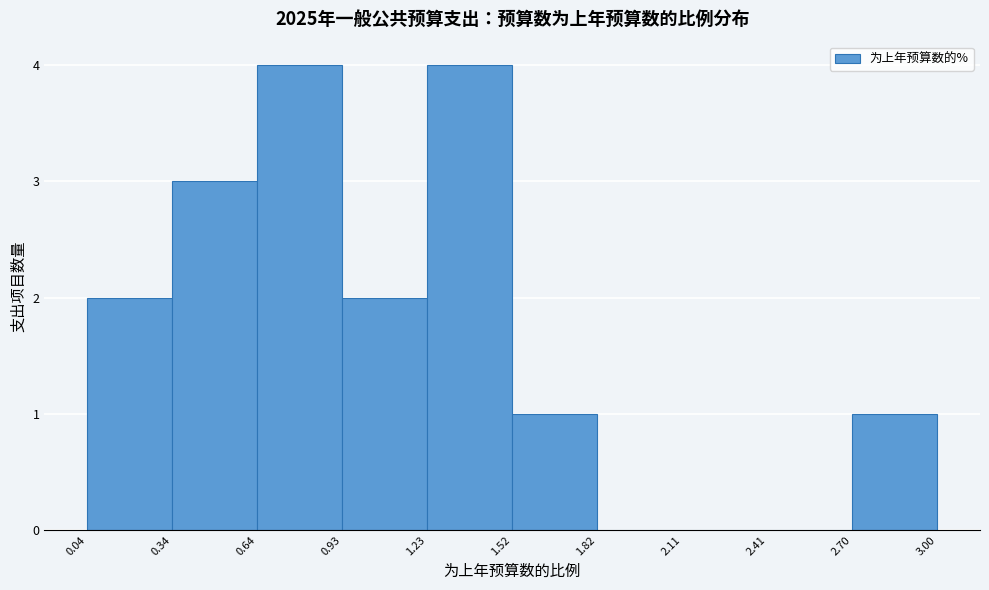

Reading left to right, transcribe this chart: for each bar, give the range it covers on the x-axis and its height. The values are not printed on the chart, so give them approximately, as read against the axis.

0.04 to 0.34: 2
0.34 to 0.64: 3
0.64 to 0.93: 4
0.93 to 1.23: 2
1.23 to 1.52: 4
1.52 to 1.82: 1
1.82 to 2.11: 0
2.11 to 2.41: 0
2.41 to 2.70: 0
2.70 to 3.00: 1